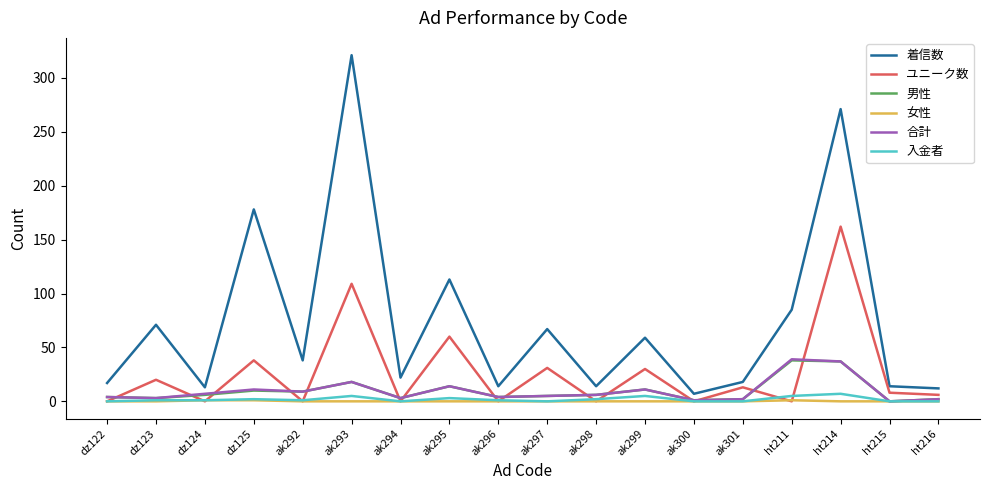

Which series has the widest spread of values?

着信数